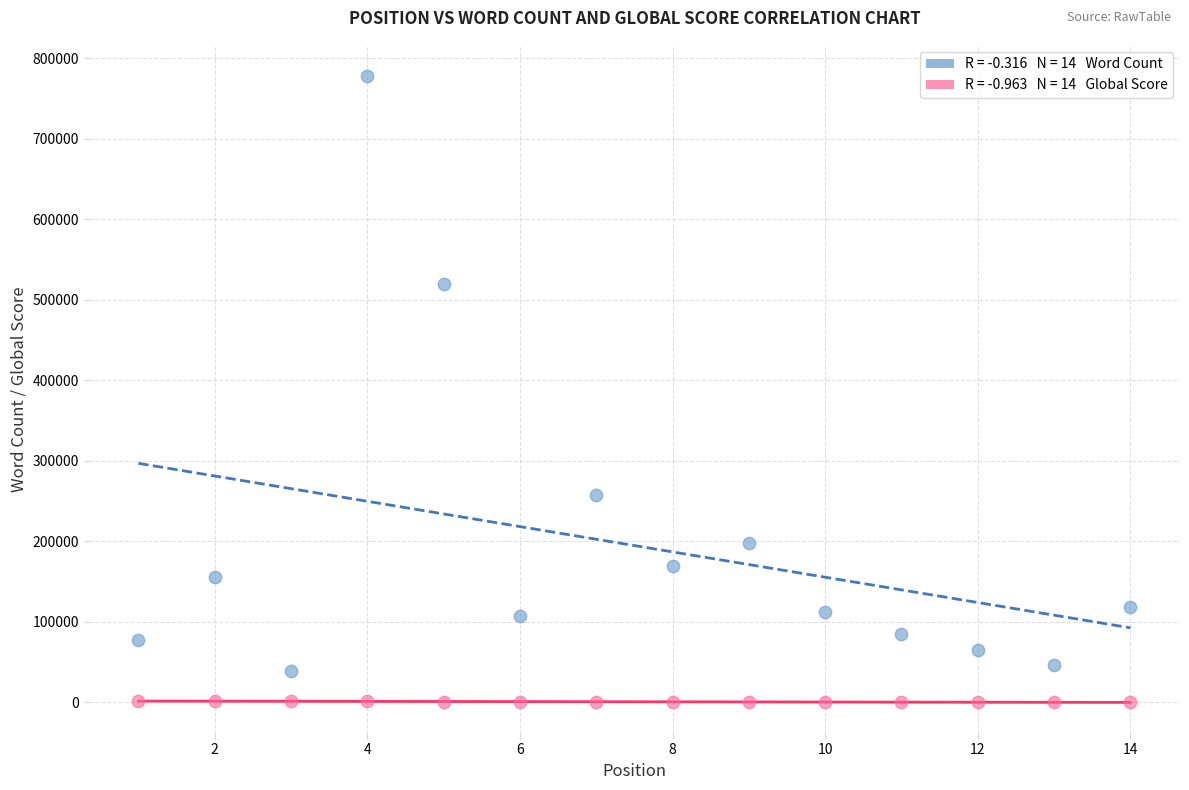

Across all data points, what is the range of X values (max minus min)?

13